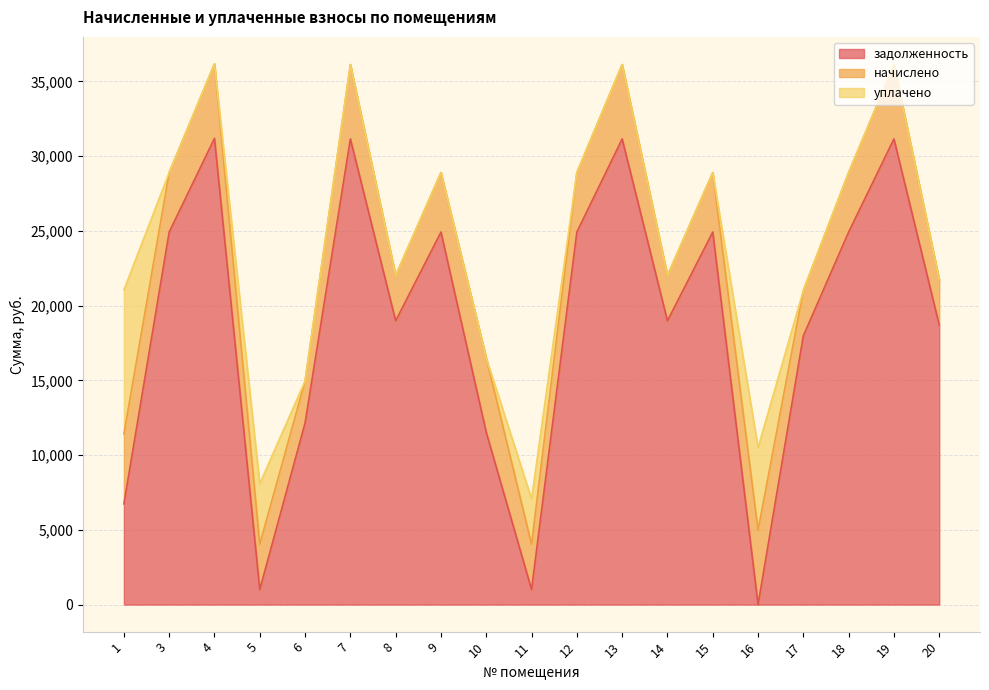

Which series has the widest spread of values?

задолженность